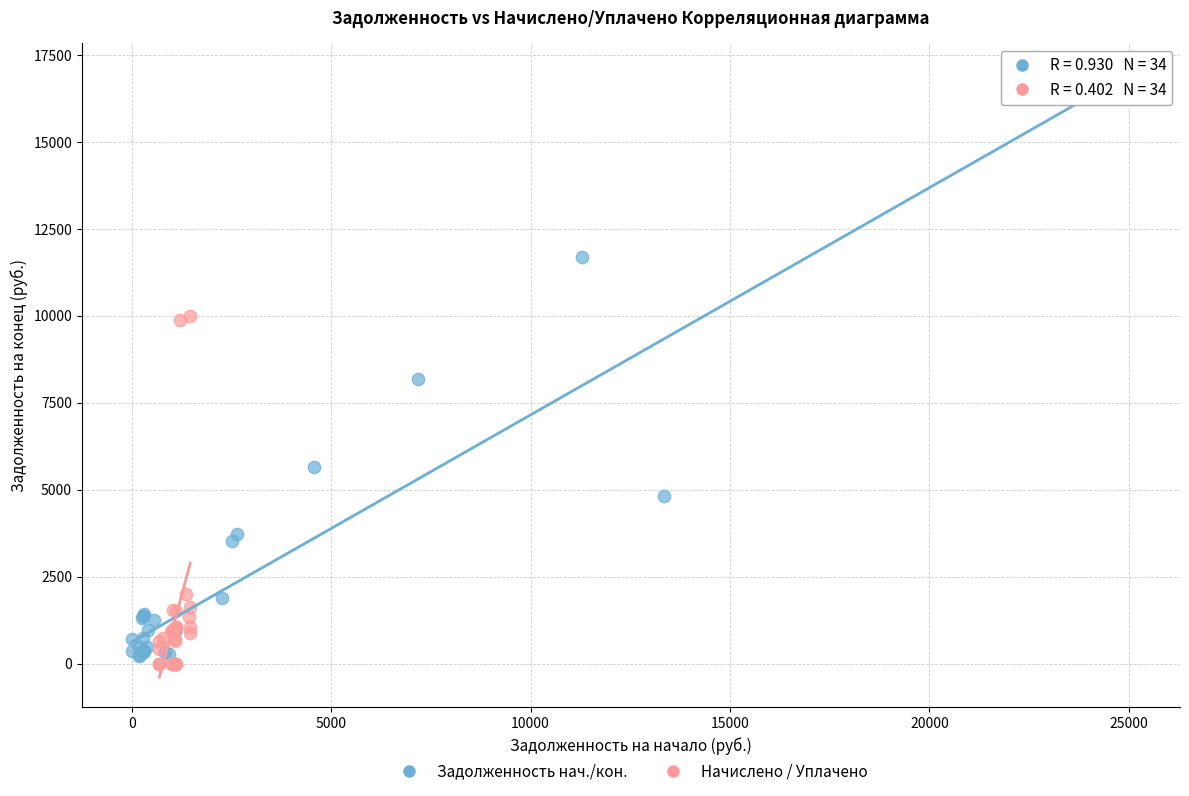

Which series has the widest spread of Y values?

Задолженность нач./кон.